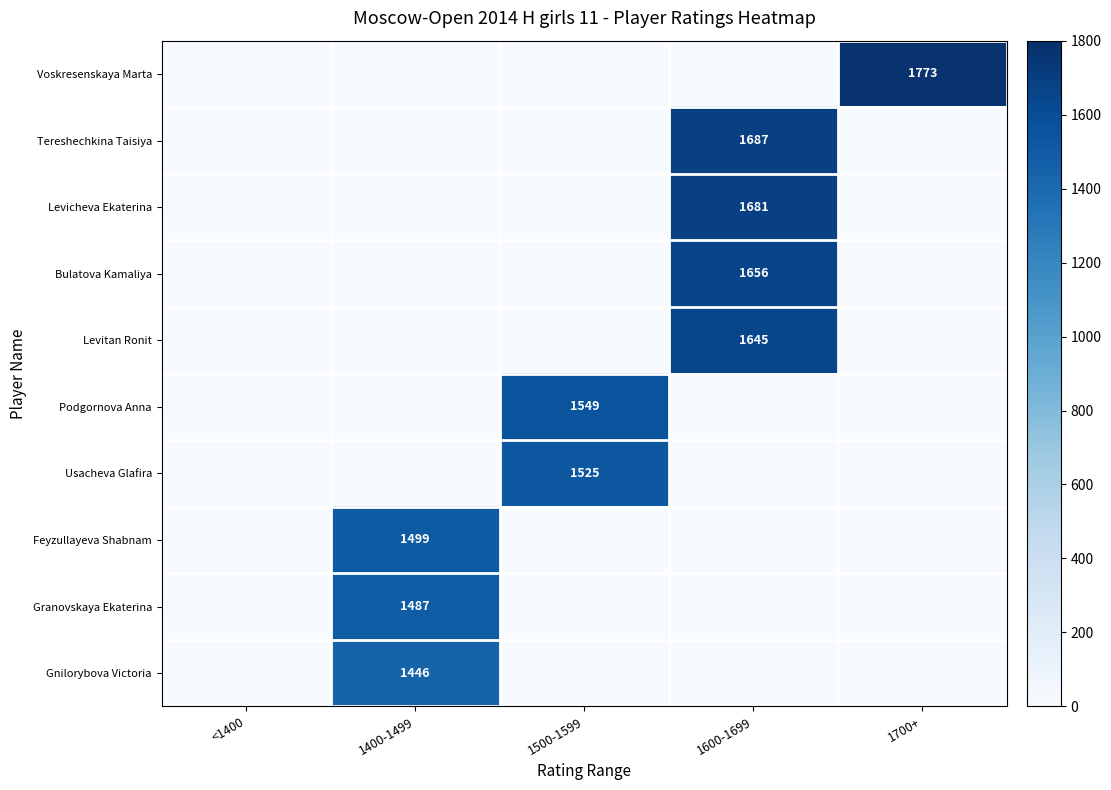

How many data points does each series have?

5